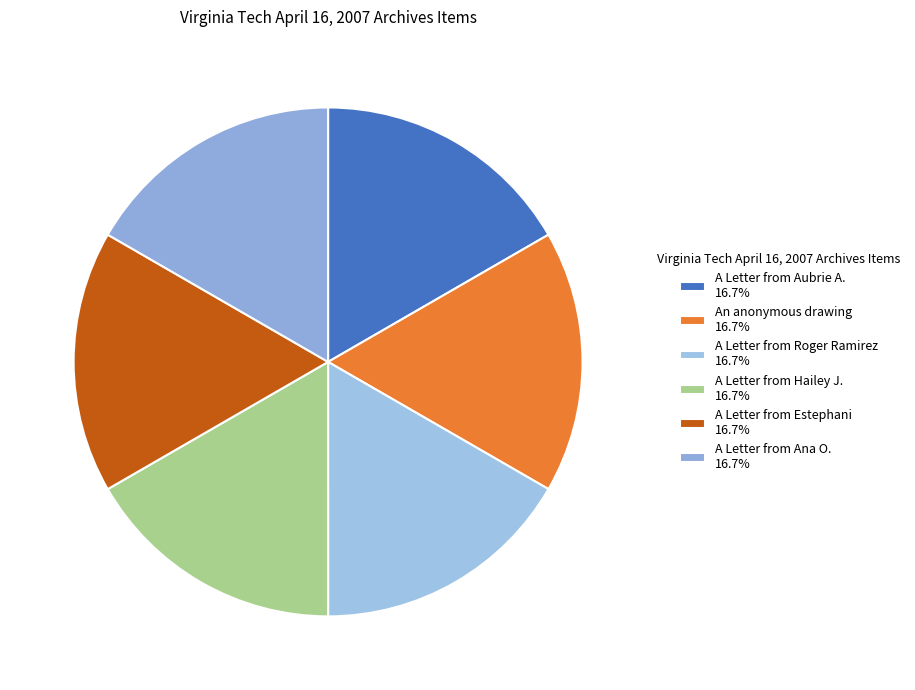

What portion of the pie excludes An anonymous drawing?

83.3%